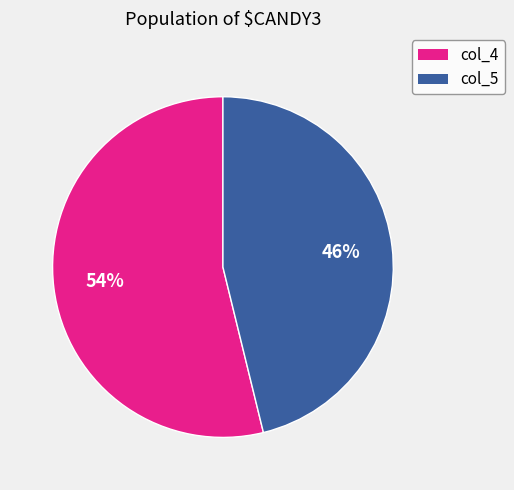

Rank the categories by value from highest to lowest.

col_4, col_5